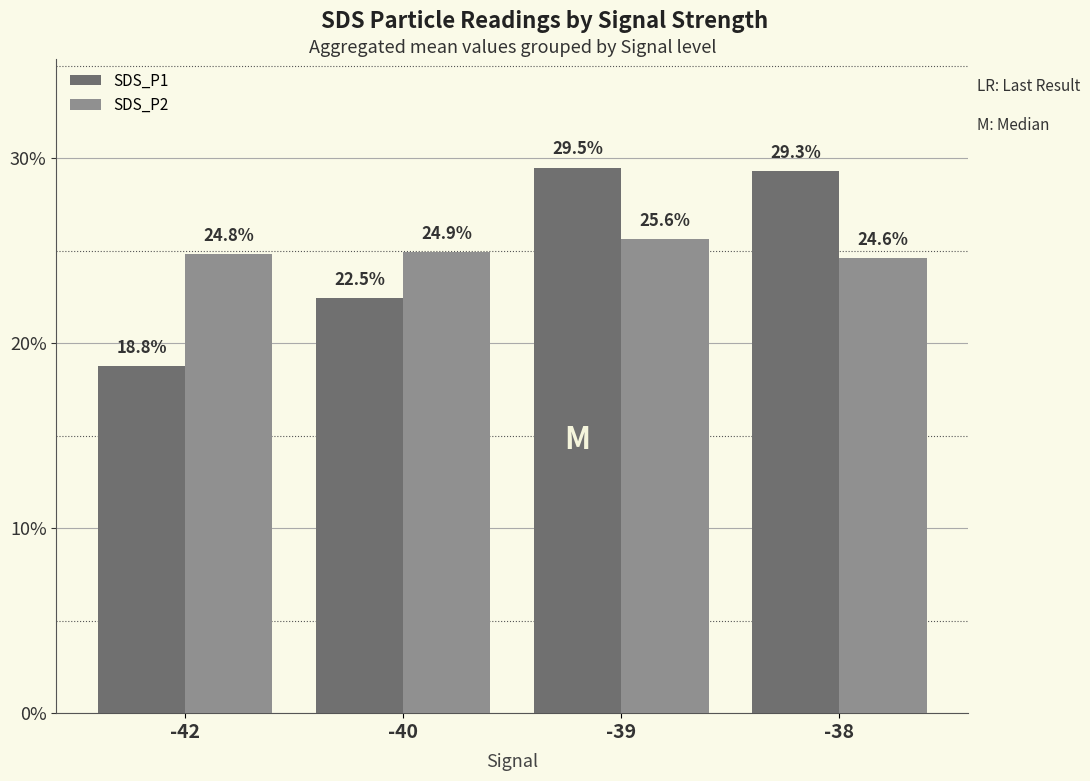

Reading right to left, extract all data points from this chart.

SDS_P1: 29.3	29.5	22.5	18.8
SDS_P2: 24.6	25.6	24.9	24.8